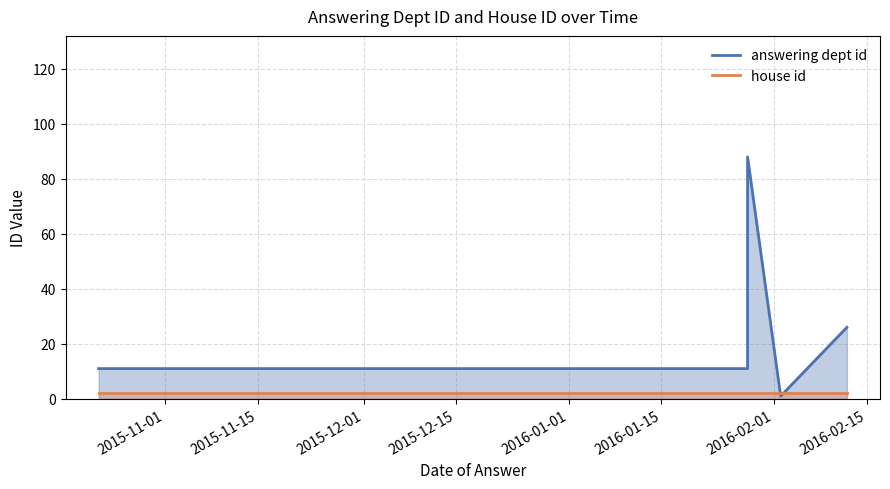

What is the difference between the second highest and minimum values in the answering dept id series?

25